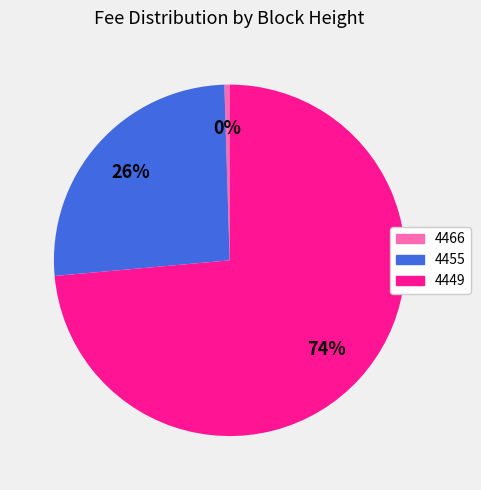

True or false: 4466 accounts for 14% of the total.

False